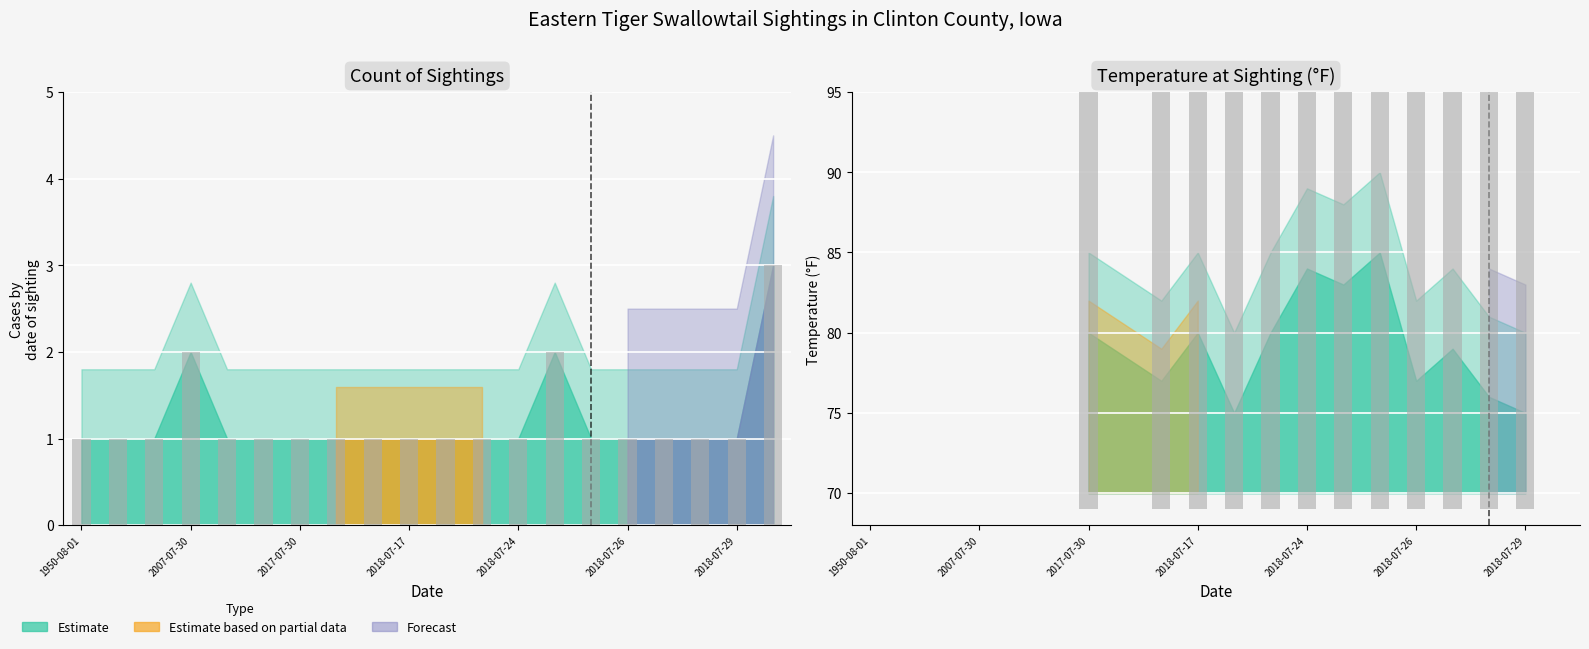

Where is the data nearest to the value 2?

2007-07-30